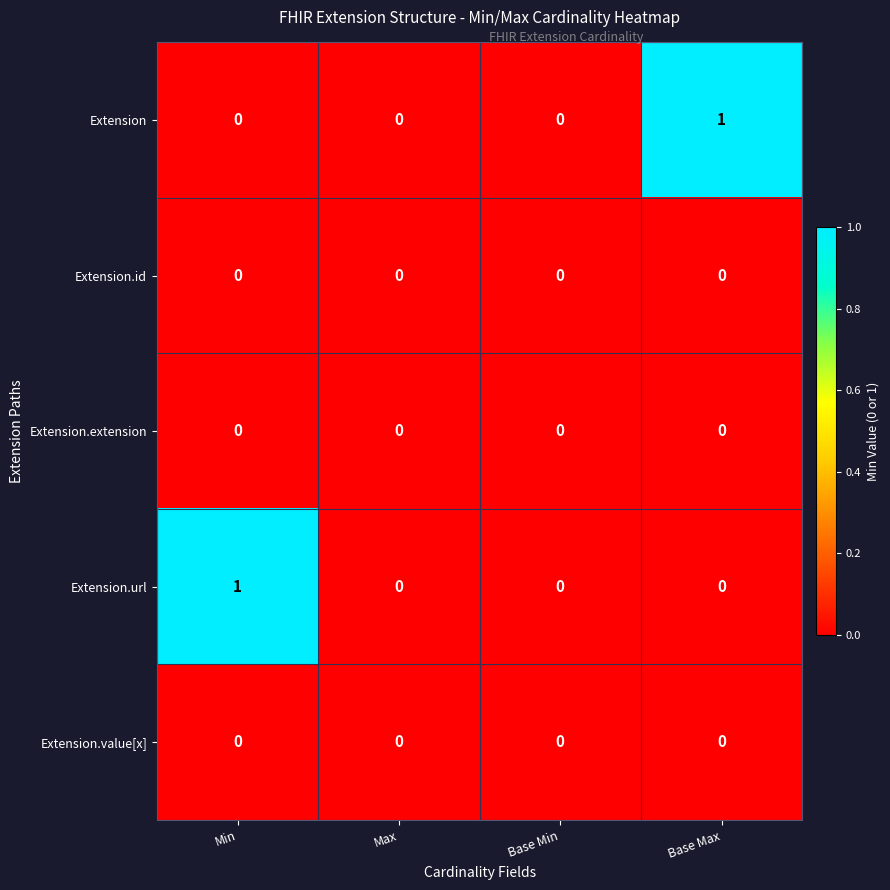

Count the Extension.url values in the range 0 to 1.

4